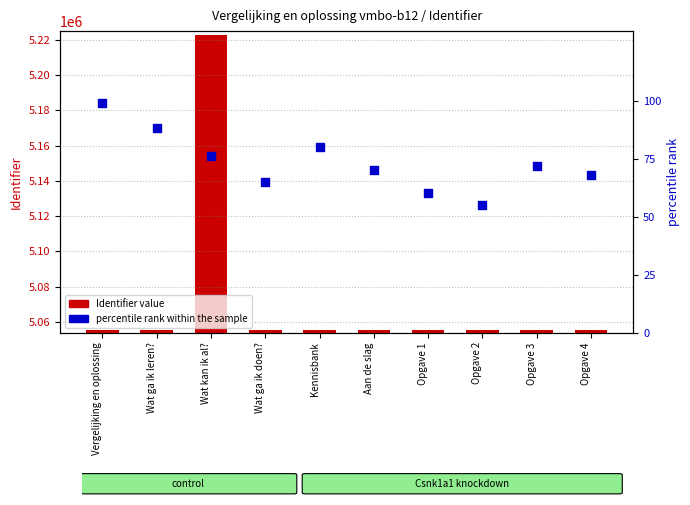

Which series reaches the minimum Y coordinate?

percentile rank within the sample